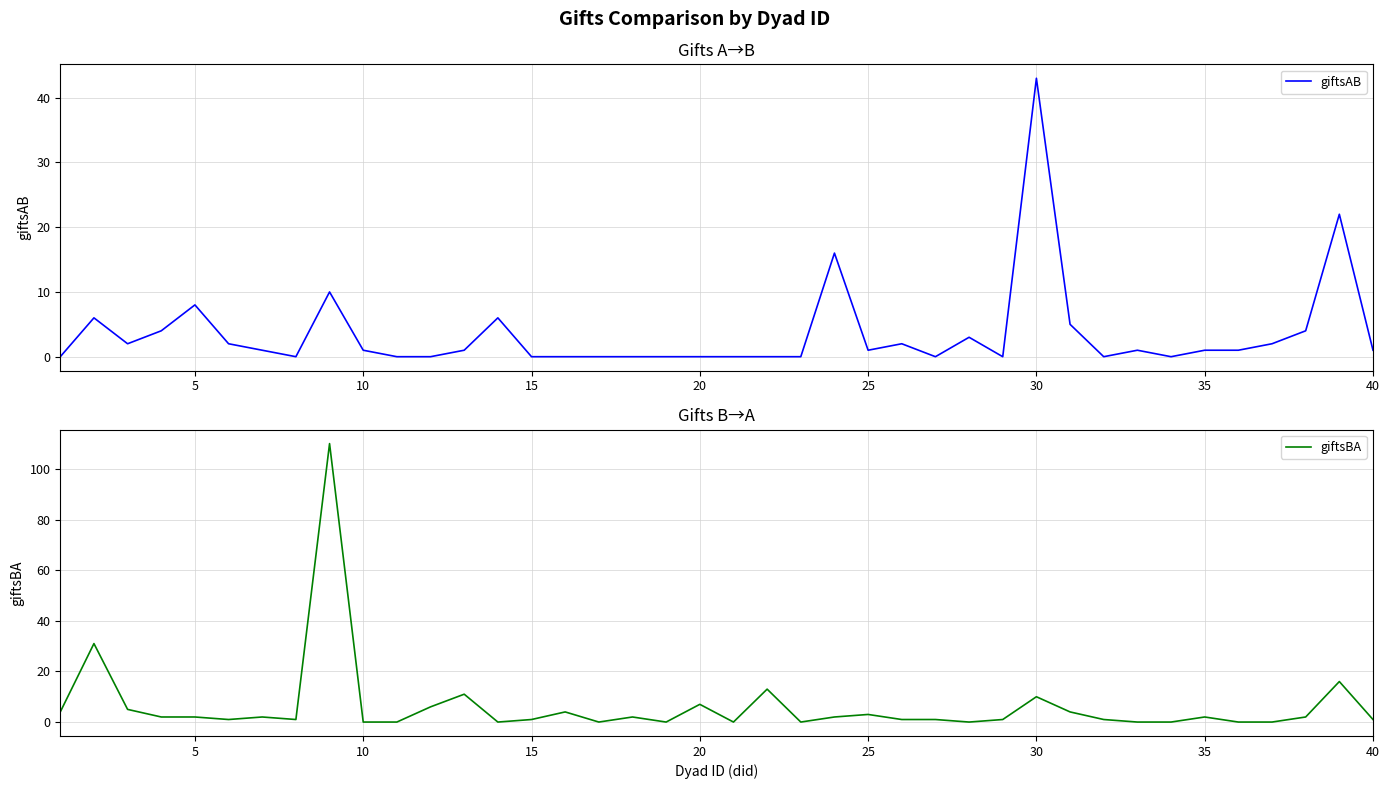

True or false: giftsAB has a value of 0 at 30.

False